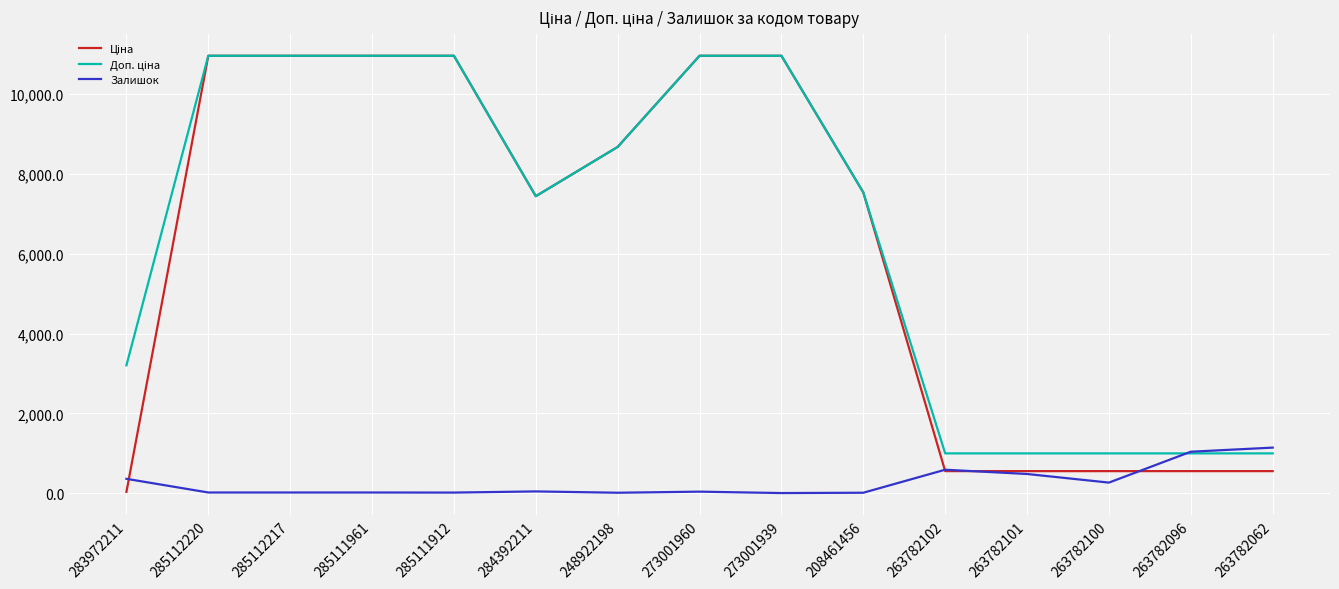

How many lines are shown in the chart?

3